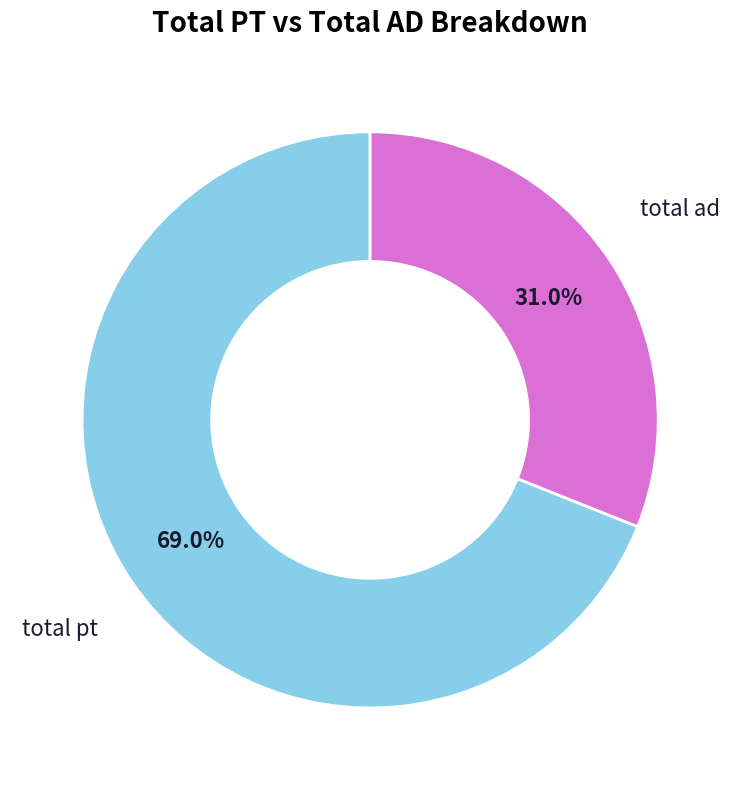

Does any single category account for the majority?

Yes